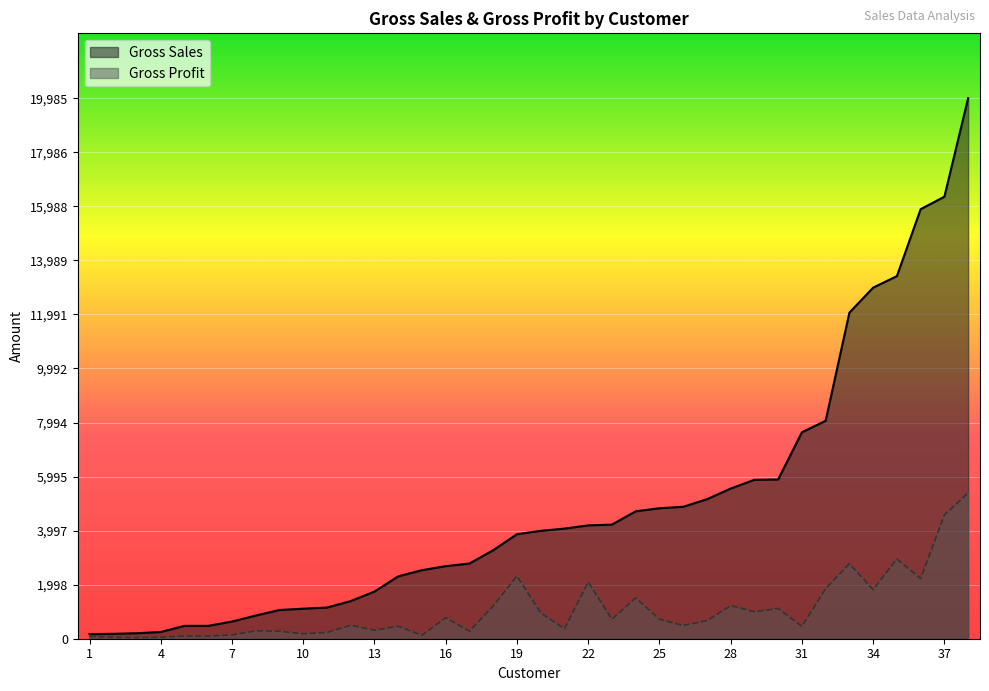

The value of Gross Sales at 15 is 4339.4. True or false?

False